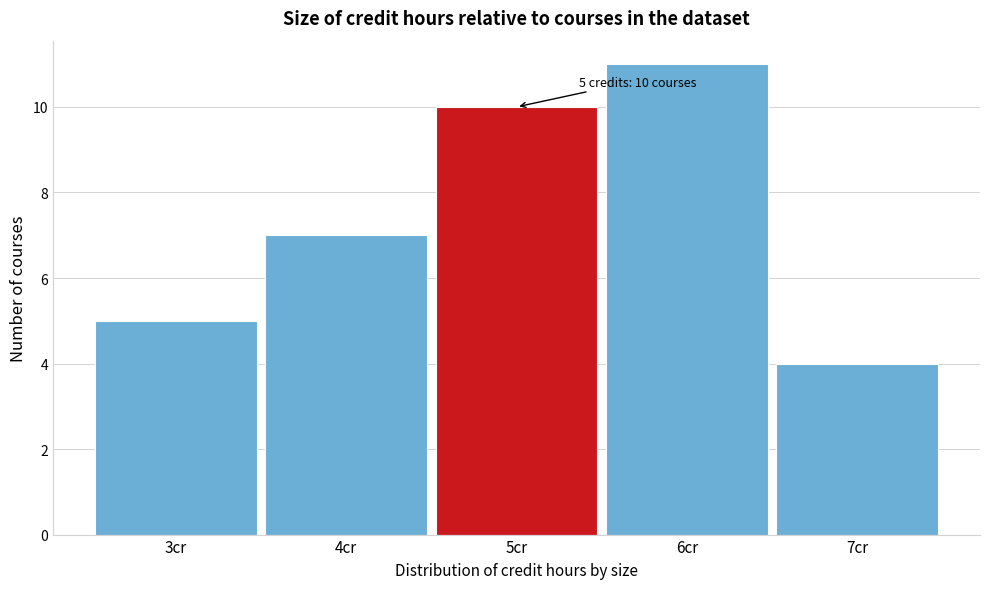

Which range on the x-axis has the tallest bar?

5.5 to 6.5